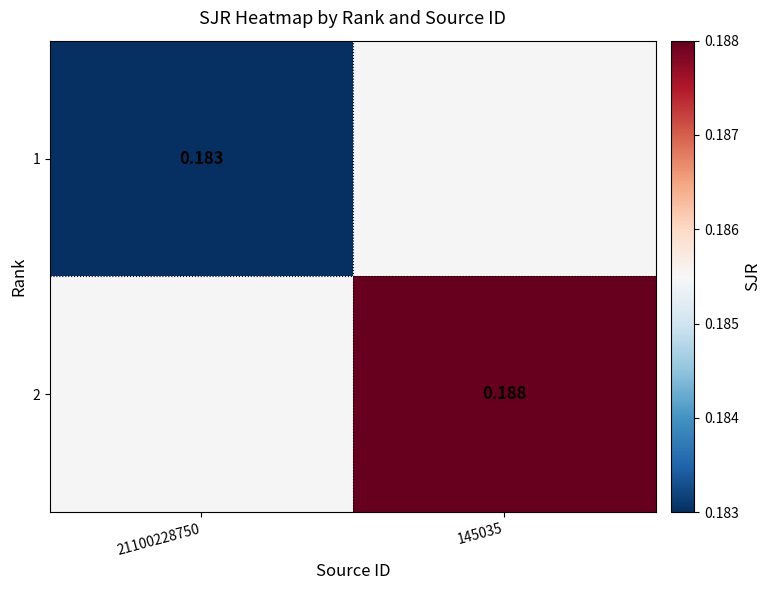

Which category has the highest value in the 1 series?

21100228750